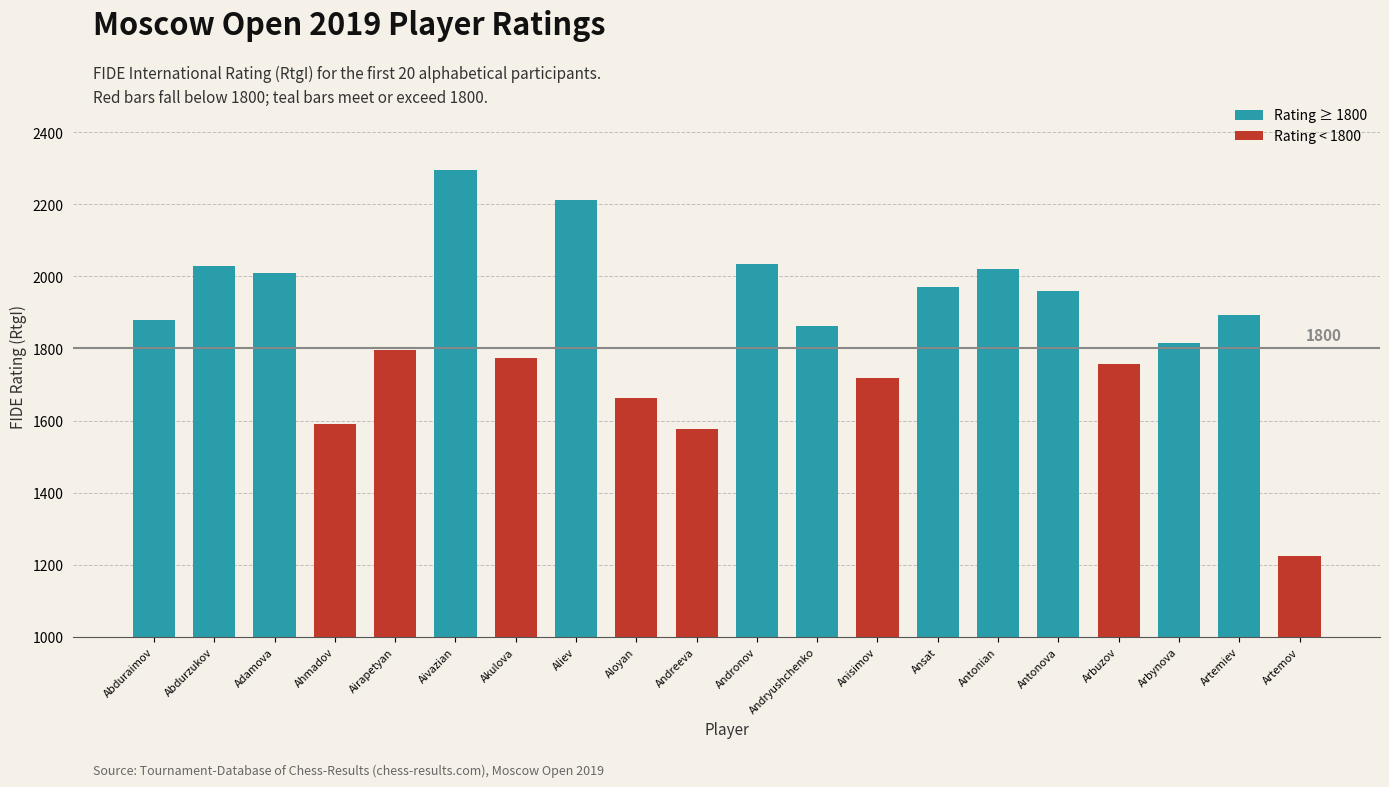

Where does the data first go above 1878?

Abdurzukov